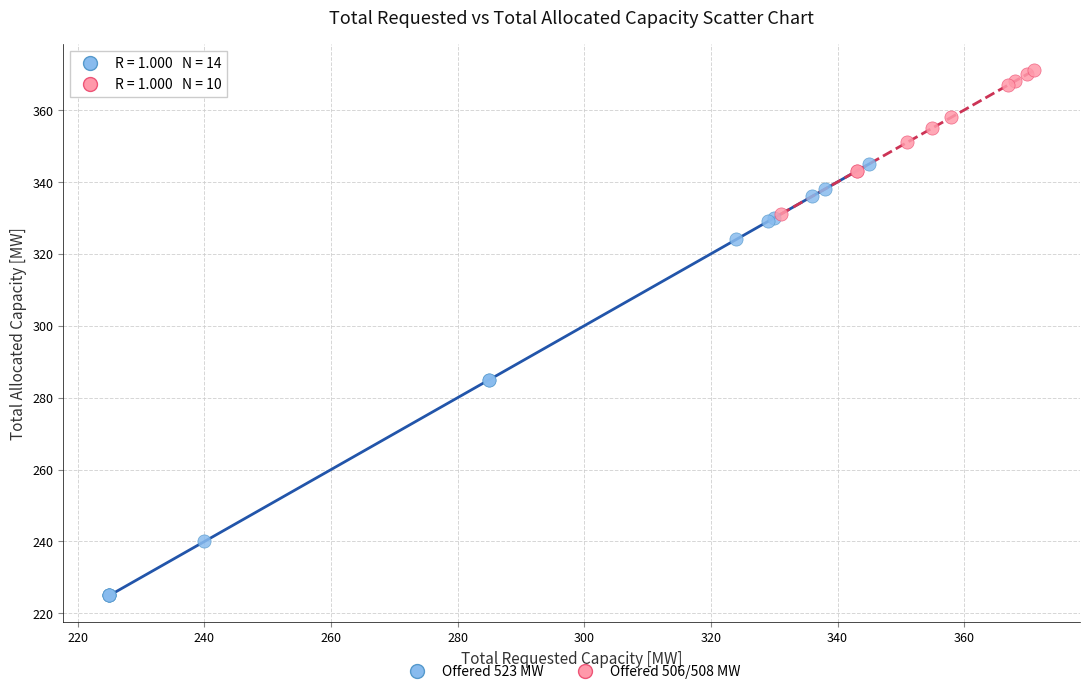

Which series has the widest spread of Y values?

Offered 523 MW